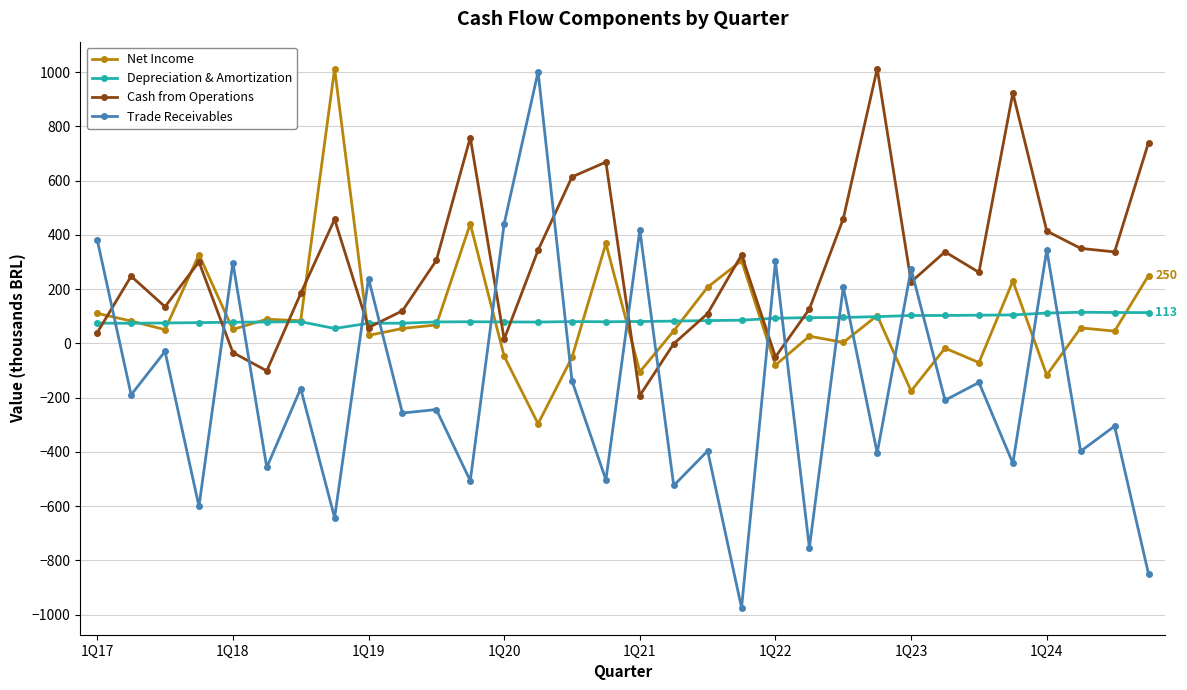

What is the lowest value of the Trade Receivables series?

-974.5